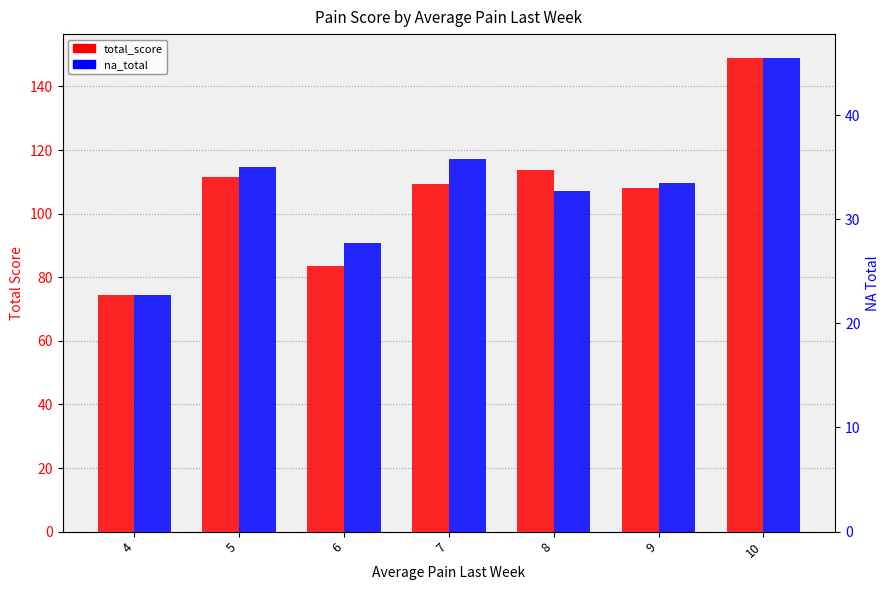

How many bars are there in total?

14